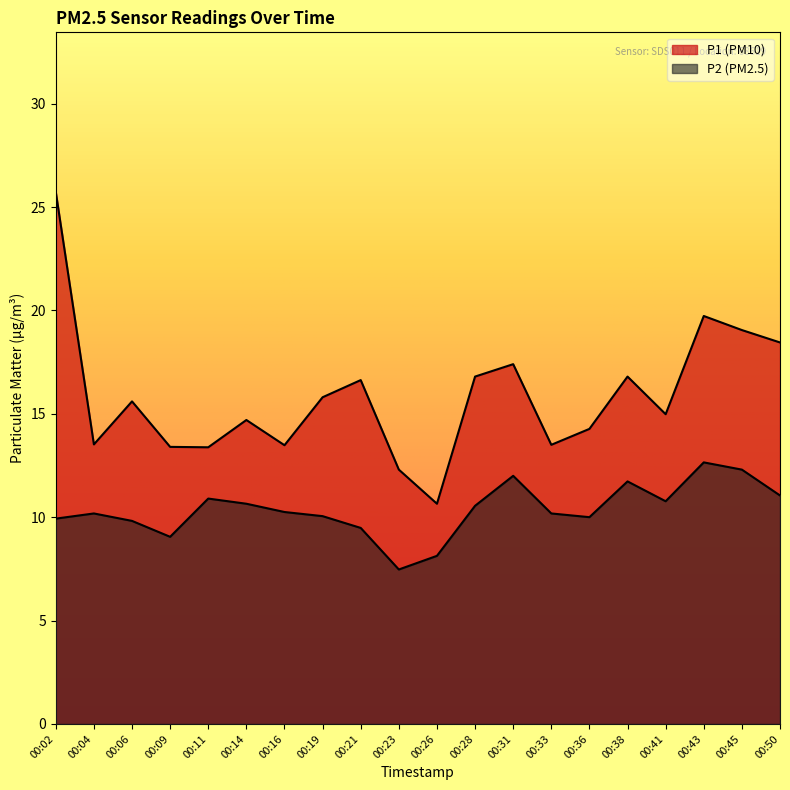

At which category is the sum across all series the highest?

00:02